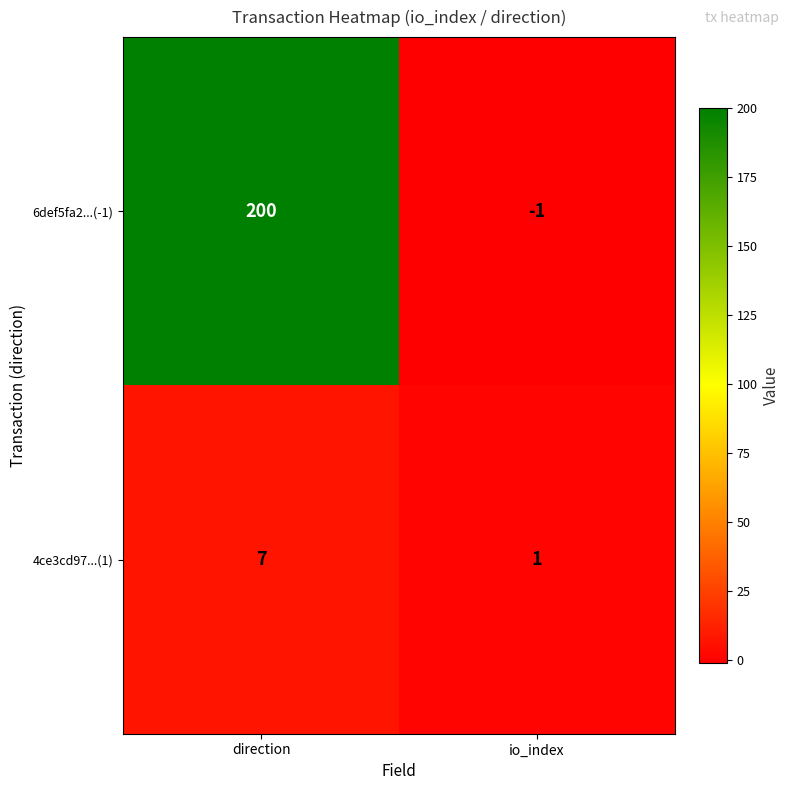

What is the sum of the 6def5fa2...(-1) values at io_index and direction?

199